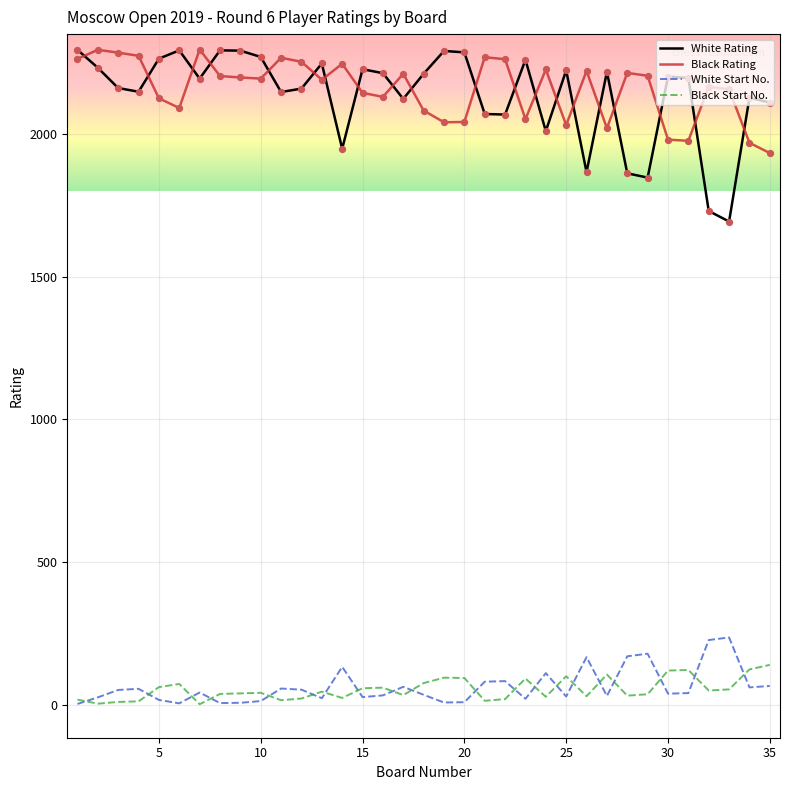

Which series has the largest range (max minus min)?

White Rating